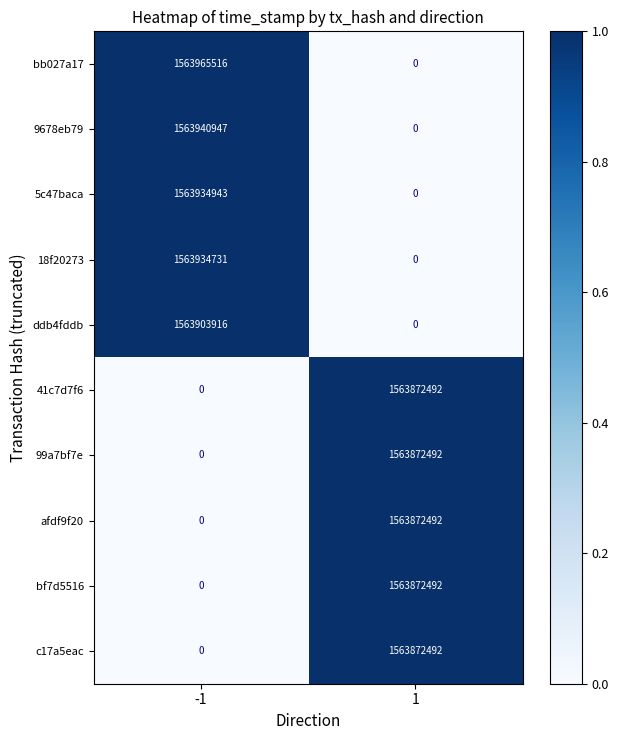

What is the greatest value displayed?

1563965516